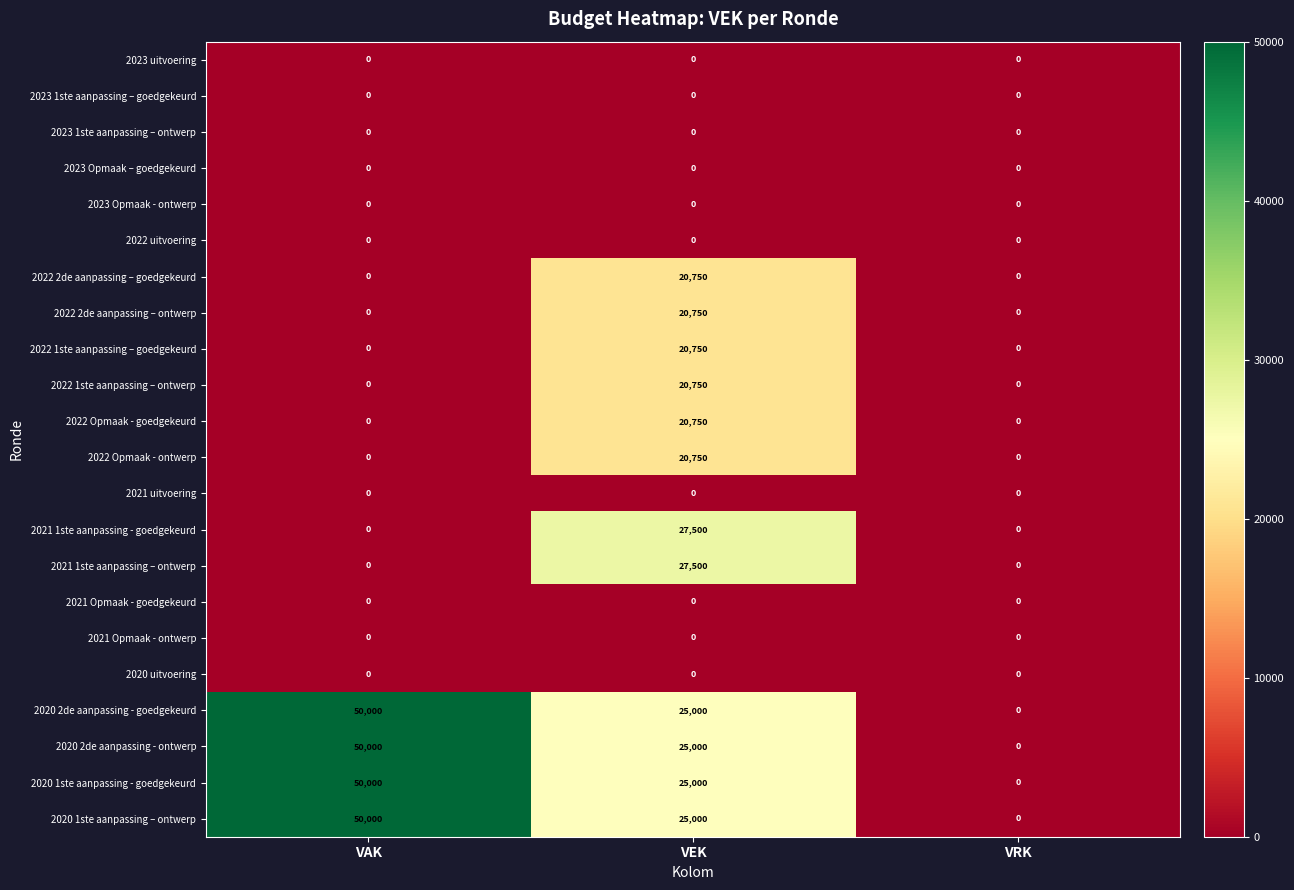

At which label does 2020 1ste aanpassing – ontwerp reach its peak?

VAK